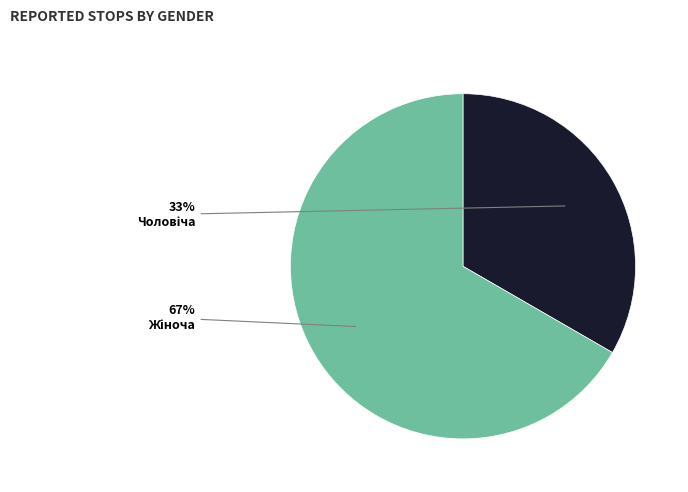

Is there a majority slice in this chart?

Yes